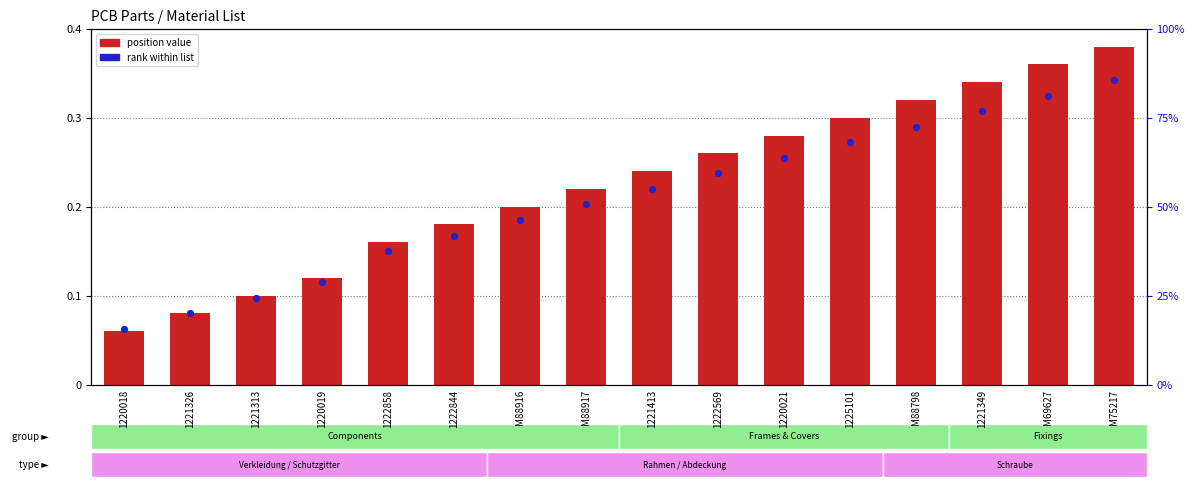

Which series contains the highest Y value?

position value